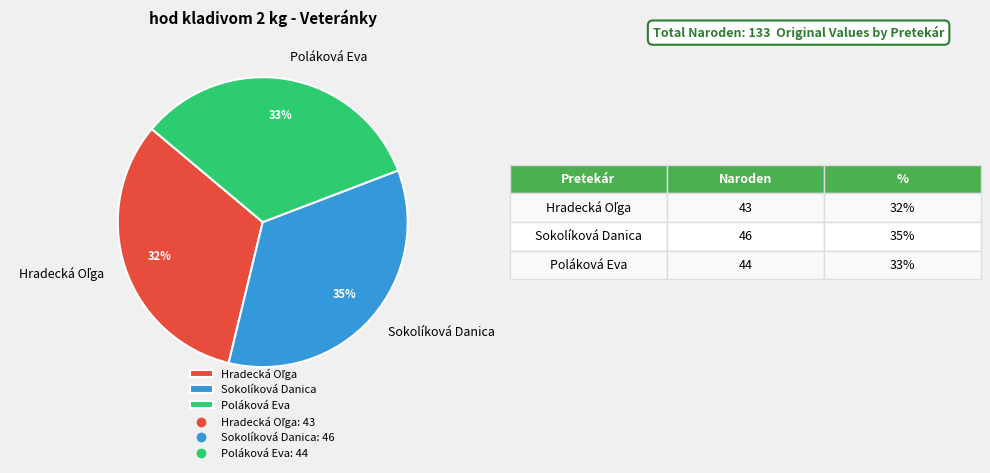

What percentage is the Sokolíková Danica slice, to the nearest percent?

35%